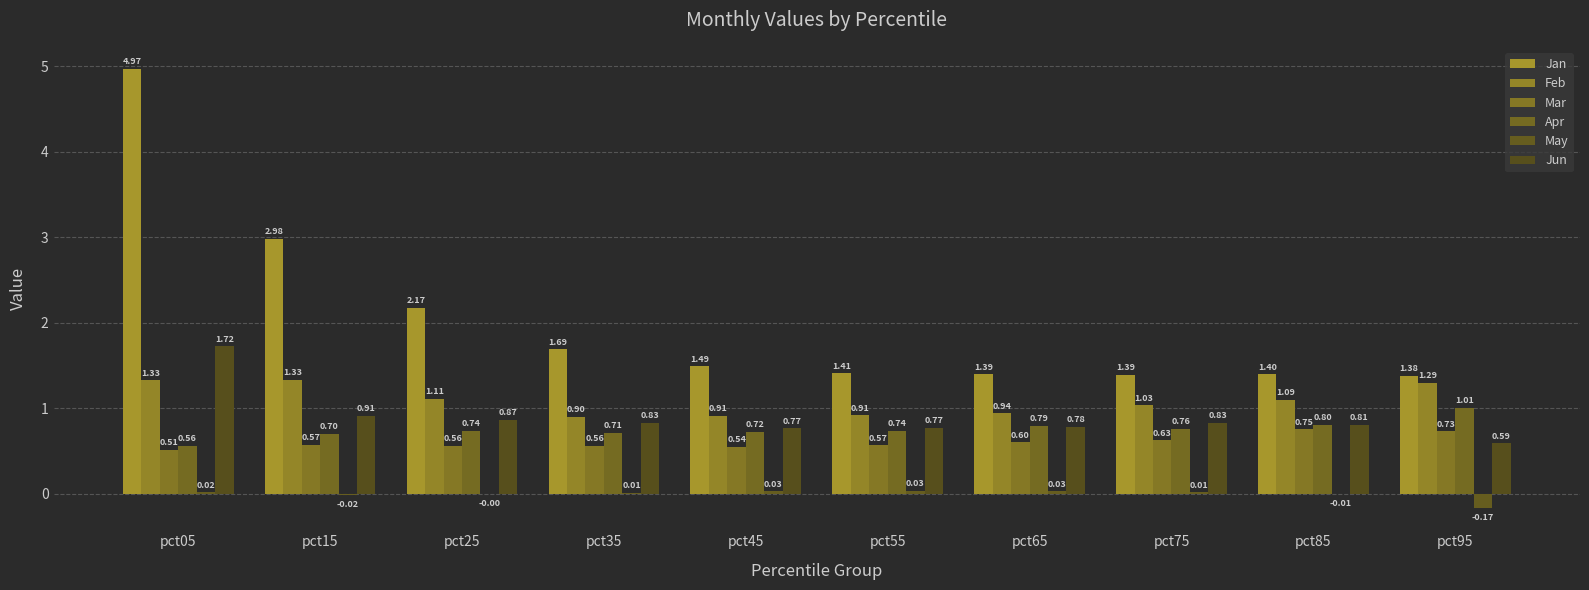

How many groups of bars are there?

10